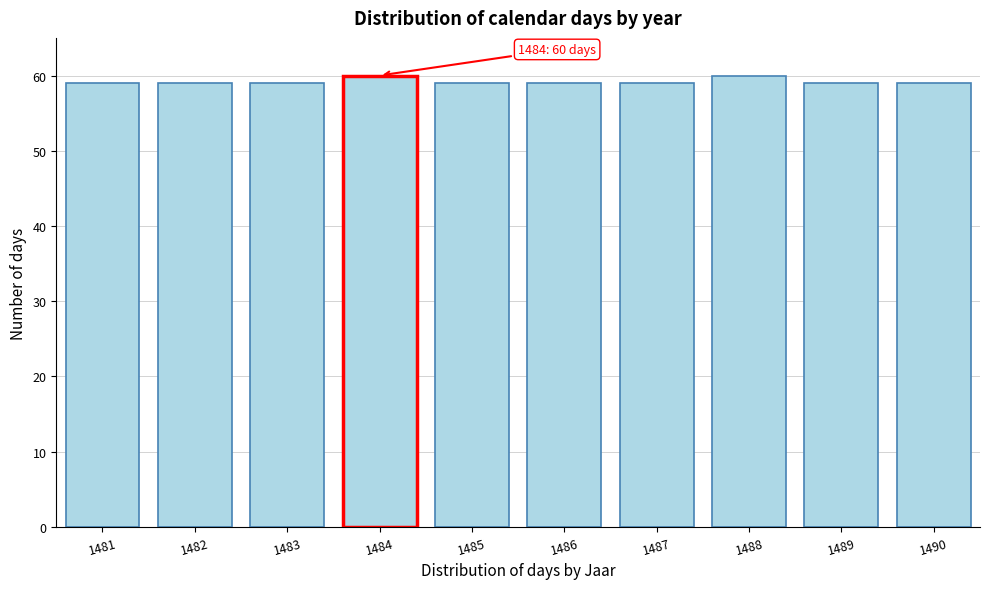

Reading left to right, list all the values displayed in this chart.

1481=59	1482=59	1483=59	1484=60	1485=59	1486=59	1487=59	1488=60	1489=59	1490=59